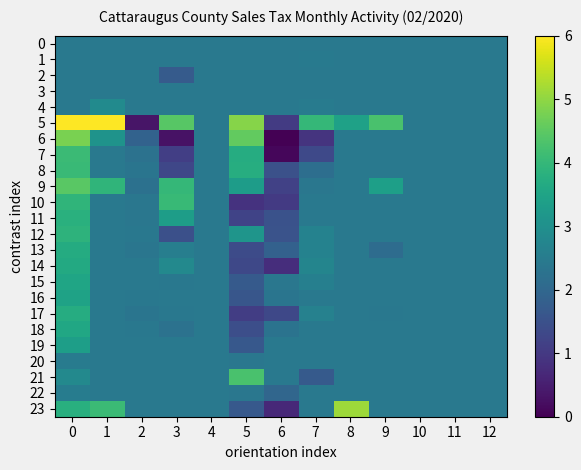

What is the total value across all series at 11?

58.5